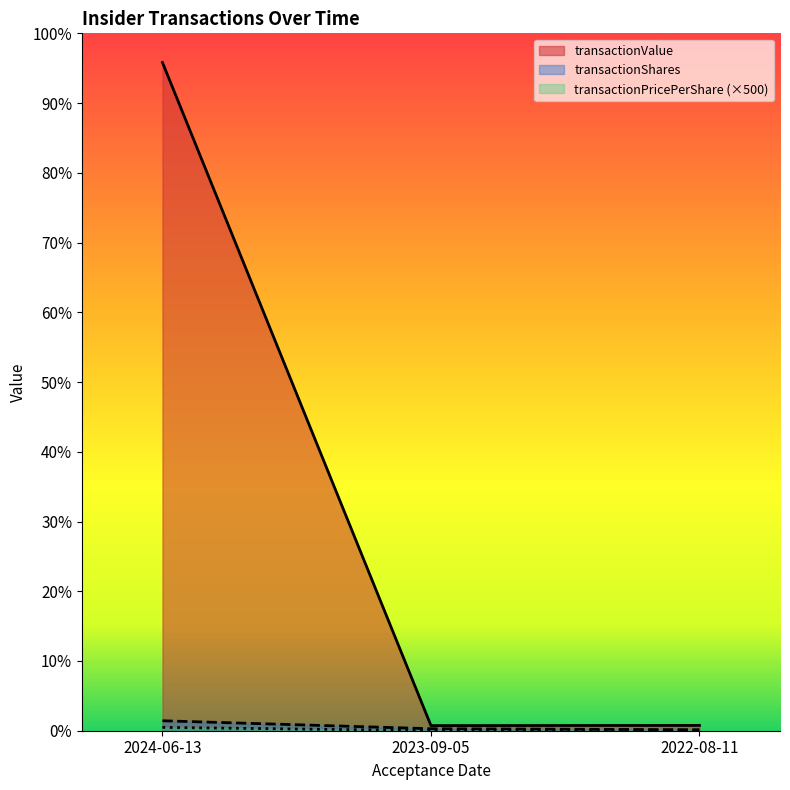

What is the average value of the transactionValue series?

2270724.7